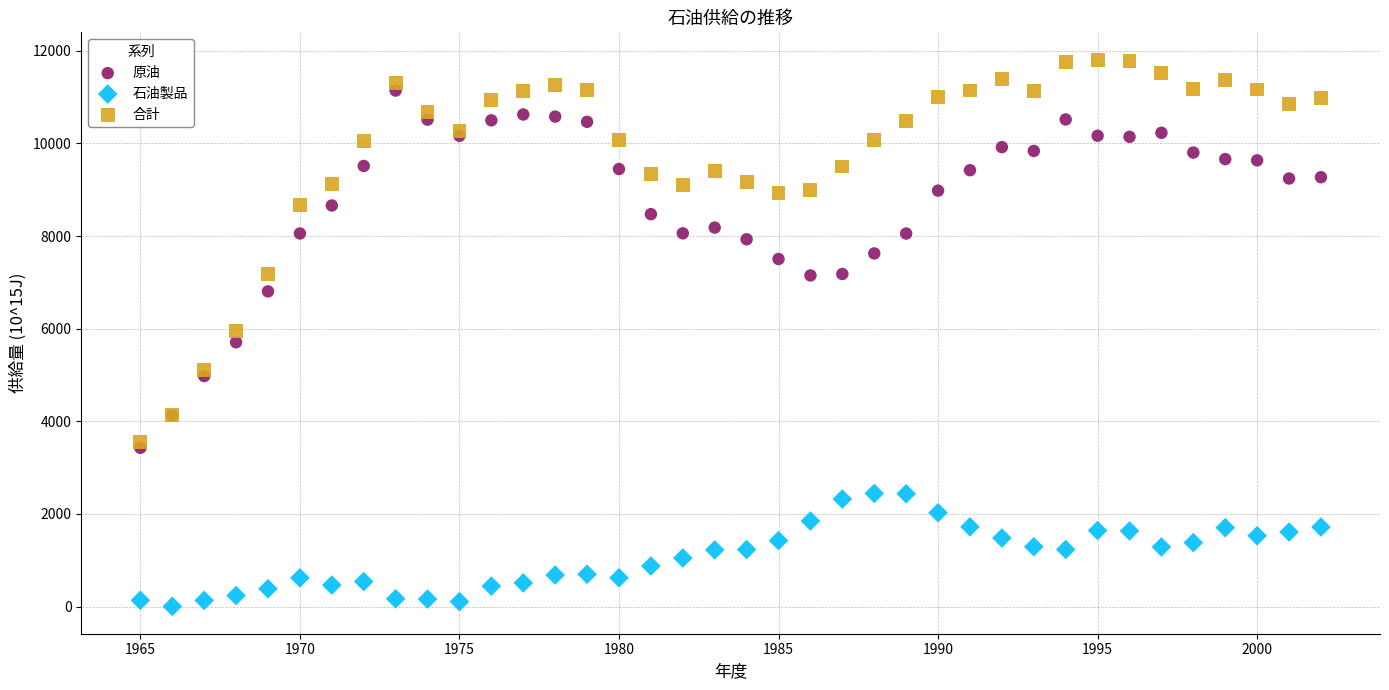

Which series has the widest spread of Y values?

合計